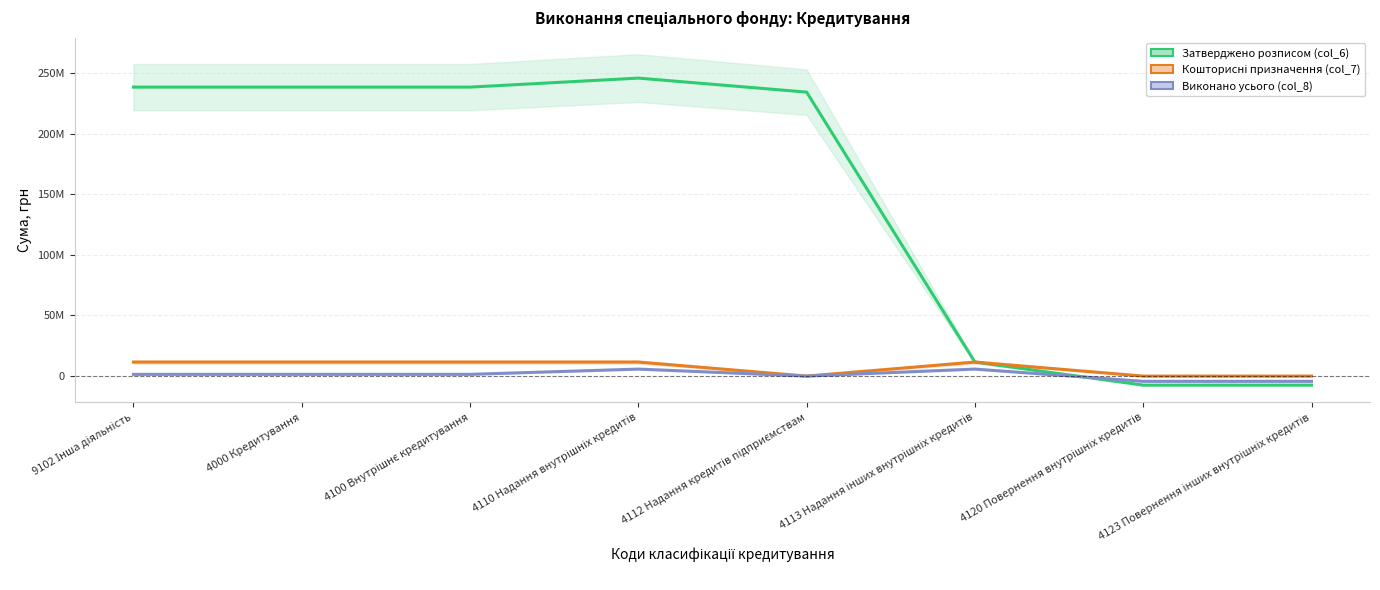

True or false: Кошторисні призначення (col_7) and Затверджено розписом (col_6) intersect in this chart.

False